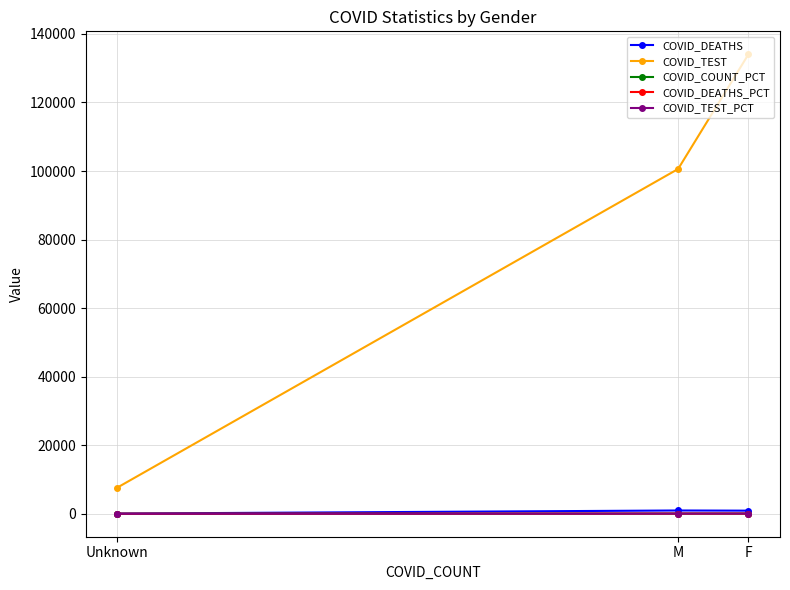

At which category is the sum across all series the highest?

F